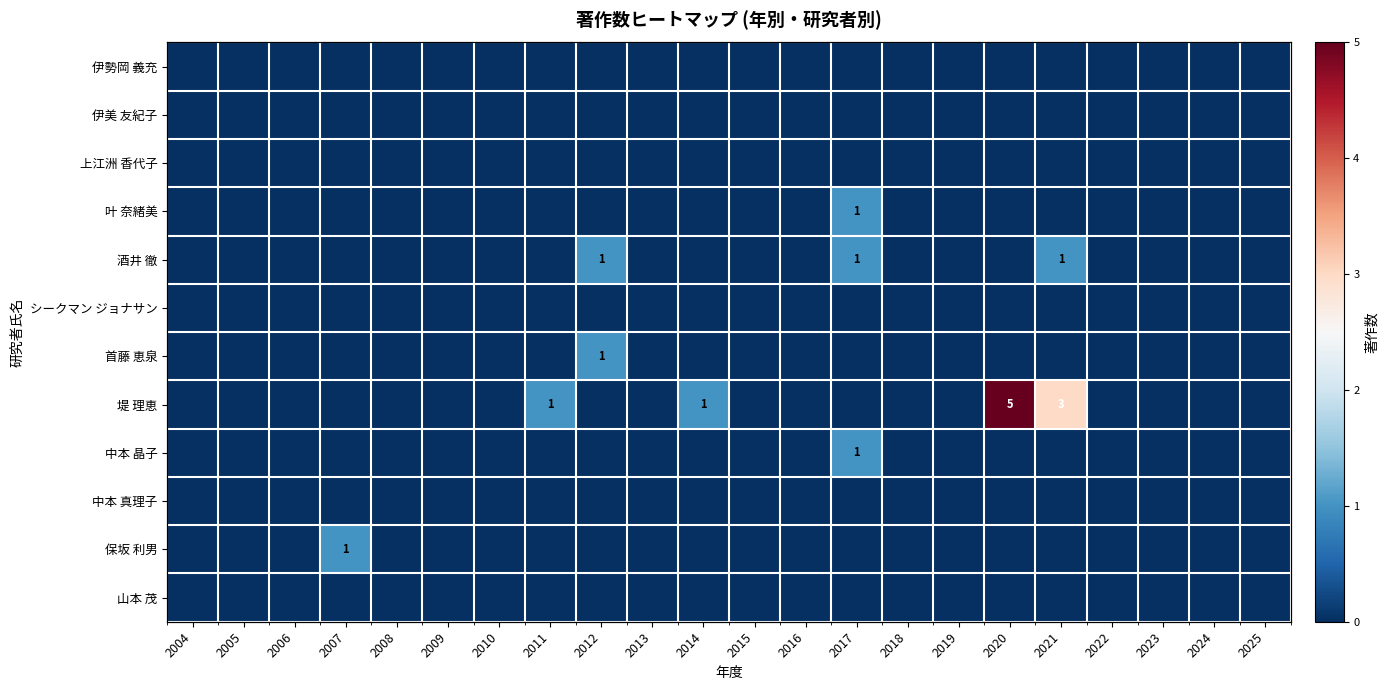

What is the difference between the maximum and minimum values in the 首藤 恵泉 series?

1